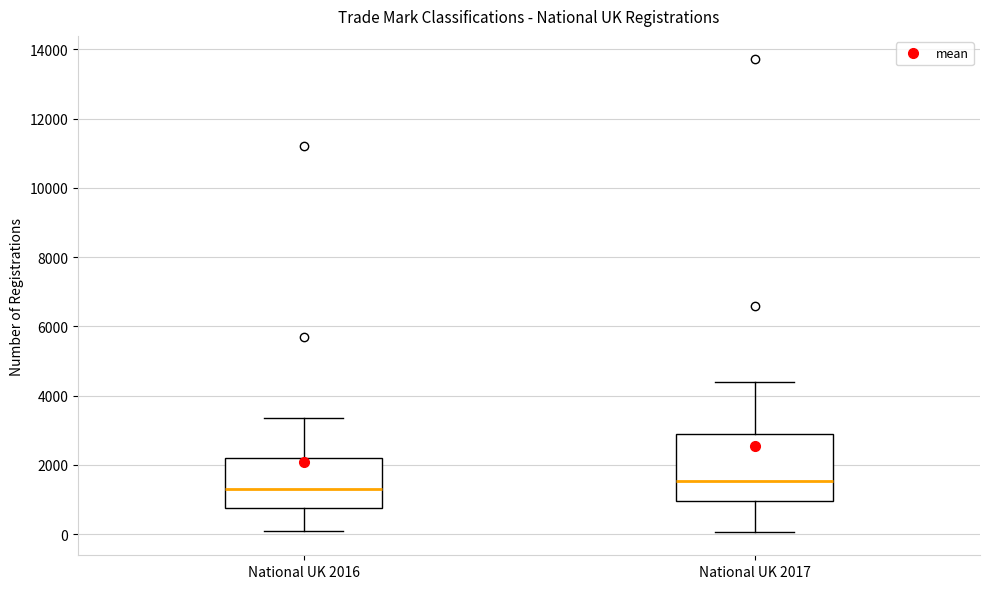

Reading left to right, read every box against the y-axis: the position of its median line, the range the box covers, and the ends of its whiskers. The values are not printed on the chart, so give them approximately, as read against the axis.

National UK 2016: median 1400, box 800 to 2200, whiskers 0 to 3400
National UK 2017: median 1600, box 1000 to 3000, whiskers 0 to 4400